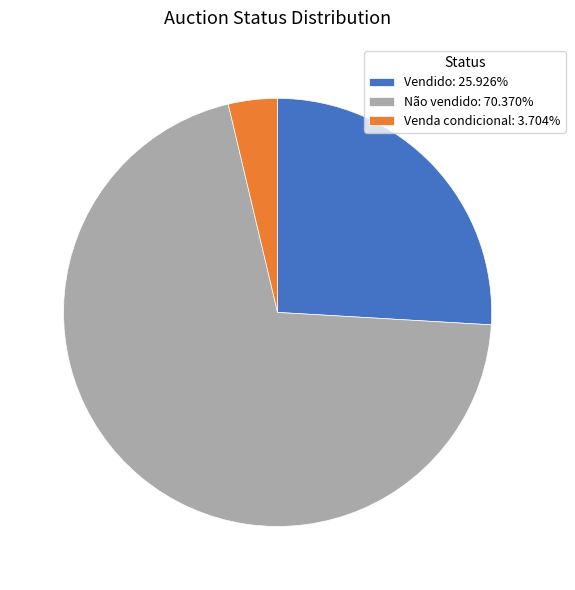

How many slices are in this pie chart?

3